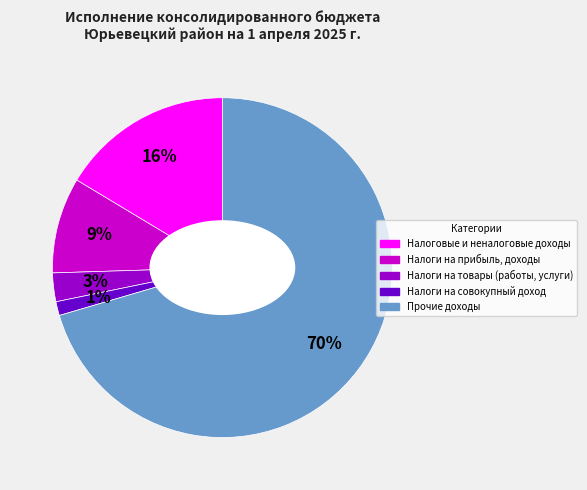

Rank the categories by value from highest to lowest.

Прочие доходы, Налоговые и неналоговые доходы, Налоги на прибыль, доходы, Налоги на товары (работы, услуги), Налоги на совокупный доход